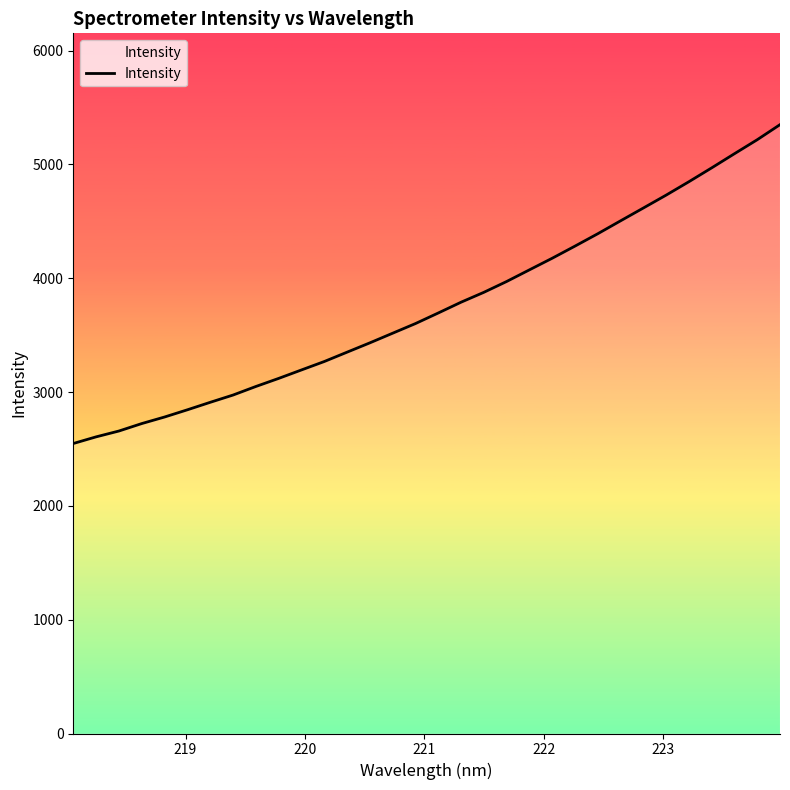

Reading right to left, transcribe all the data shown in this chart.

5350.0	5217.6	5094.7	4970.4	4848.7	4730.8	4617.6	4505.0	4391.6	4282.9	4176.3	4074.3	3971.9	3876.7	3789.9	3695.2	3602.2	3517.5	3432.7	3350.8	3268.6	3194.6	3120.2	3049.2	2974.0	2910.1	2844.5	2781.1	2723.4	2658.0	2606.7	2548.2